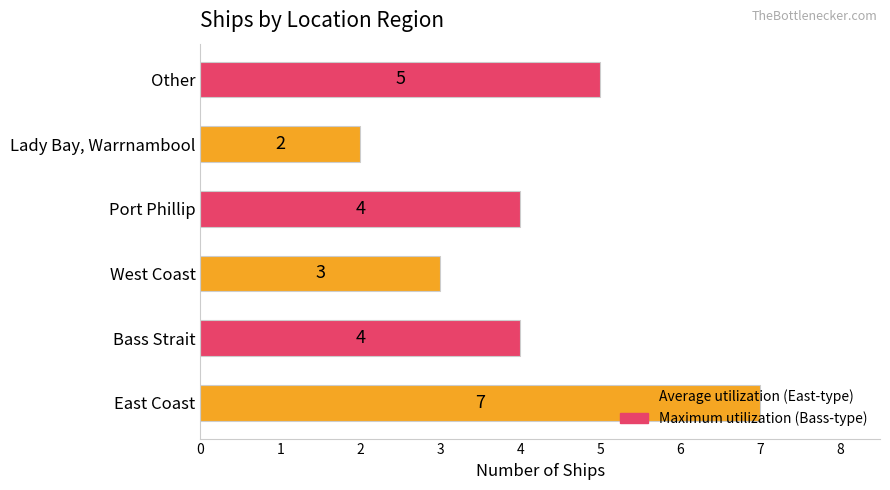

How many data points does each series have?

6